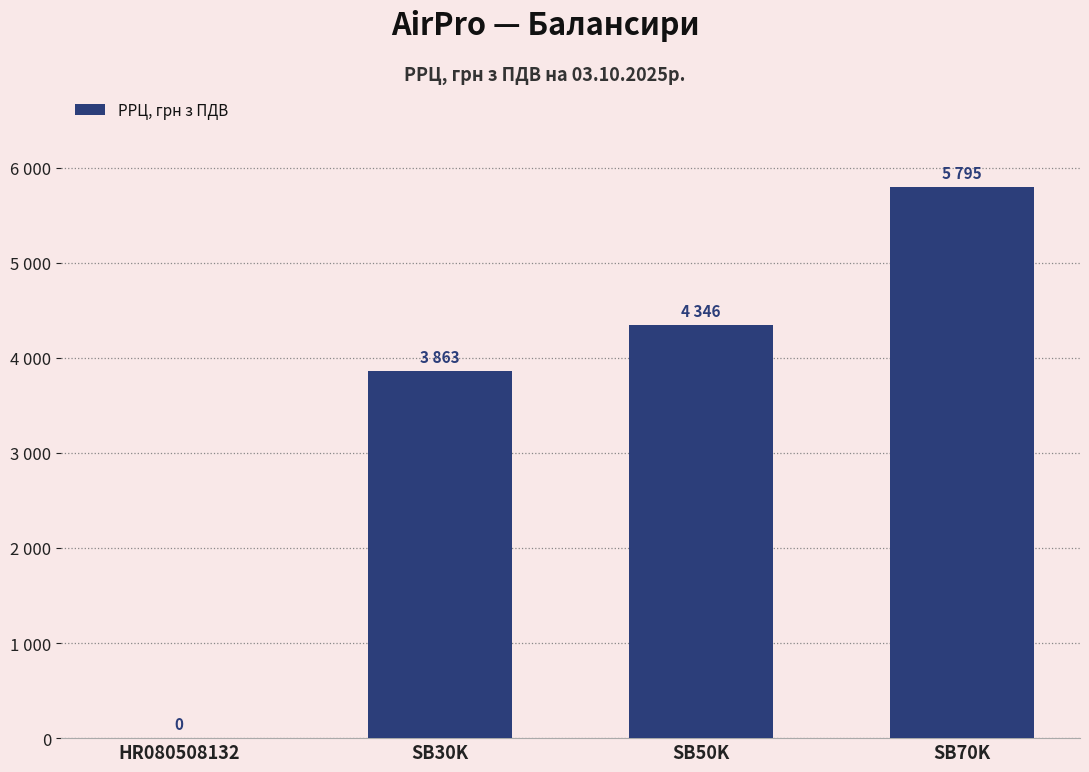

How many series are shown in this chart?

1